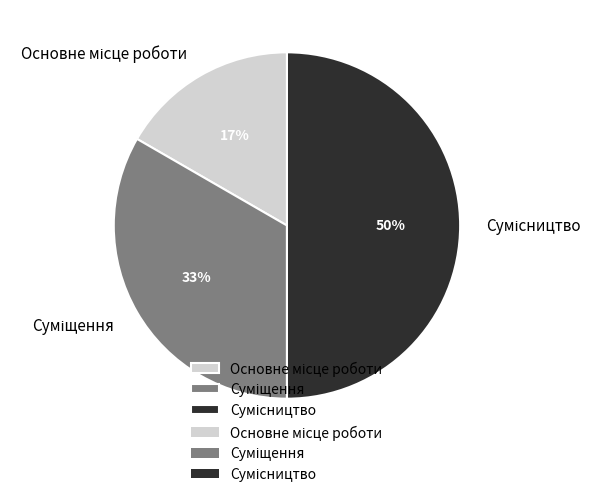

To the nearest percent, what is the average slice percentage?

33%